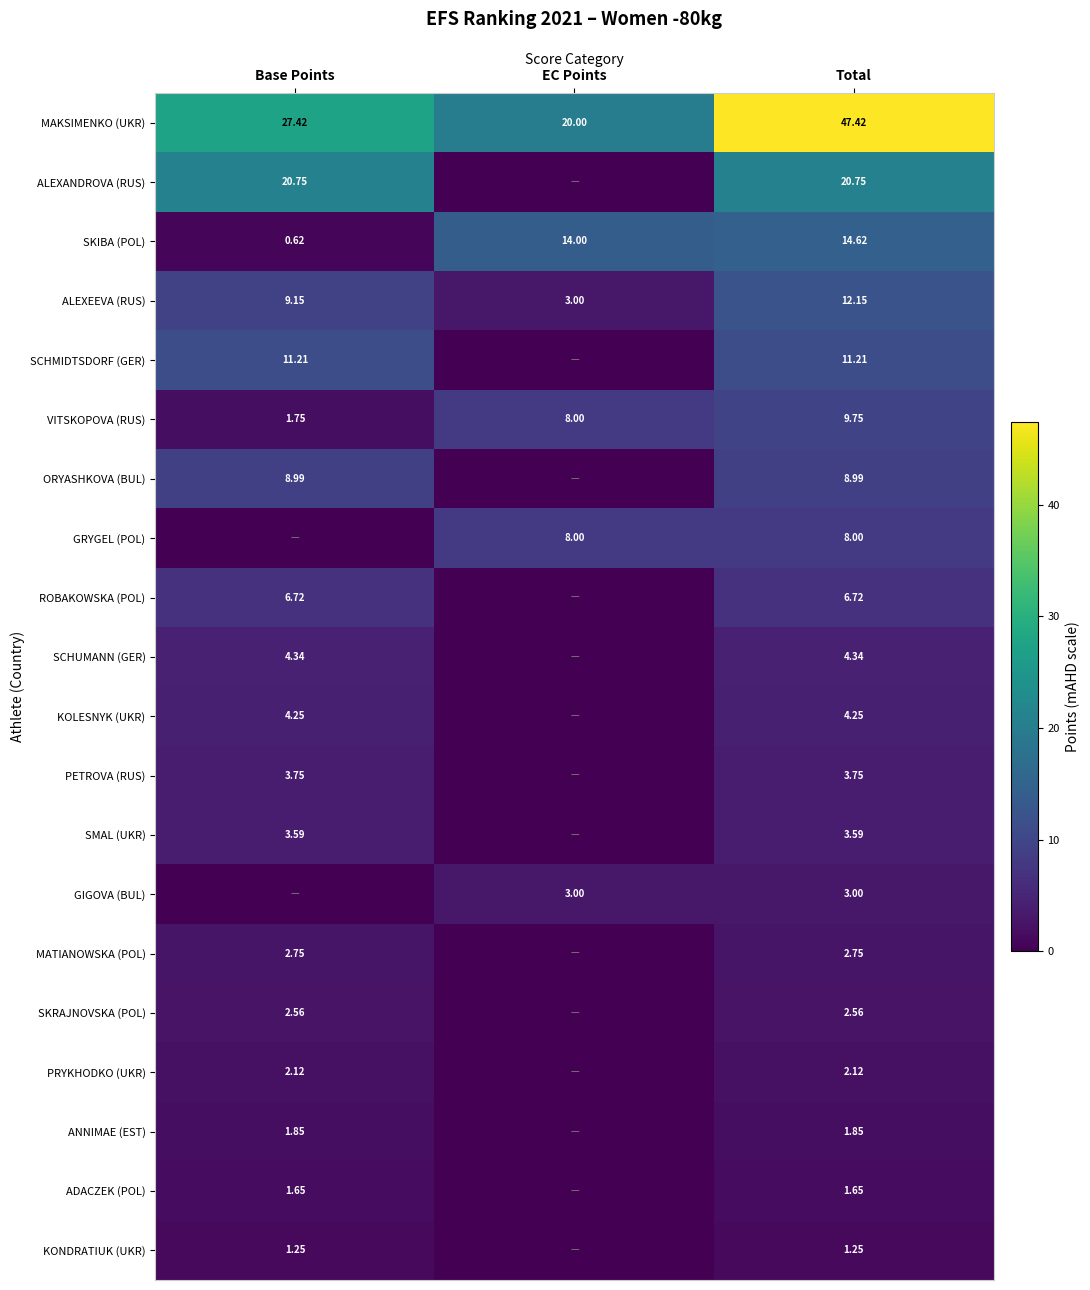

Is the value of SCHUMANN (GER) at Base Points greater than the value of PRYKHODKO (UKR) at Base Points?

Yes